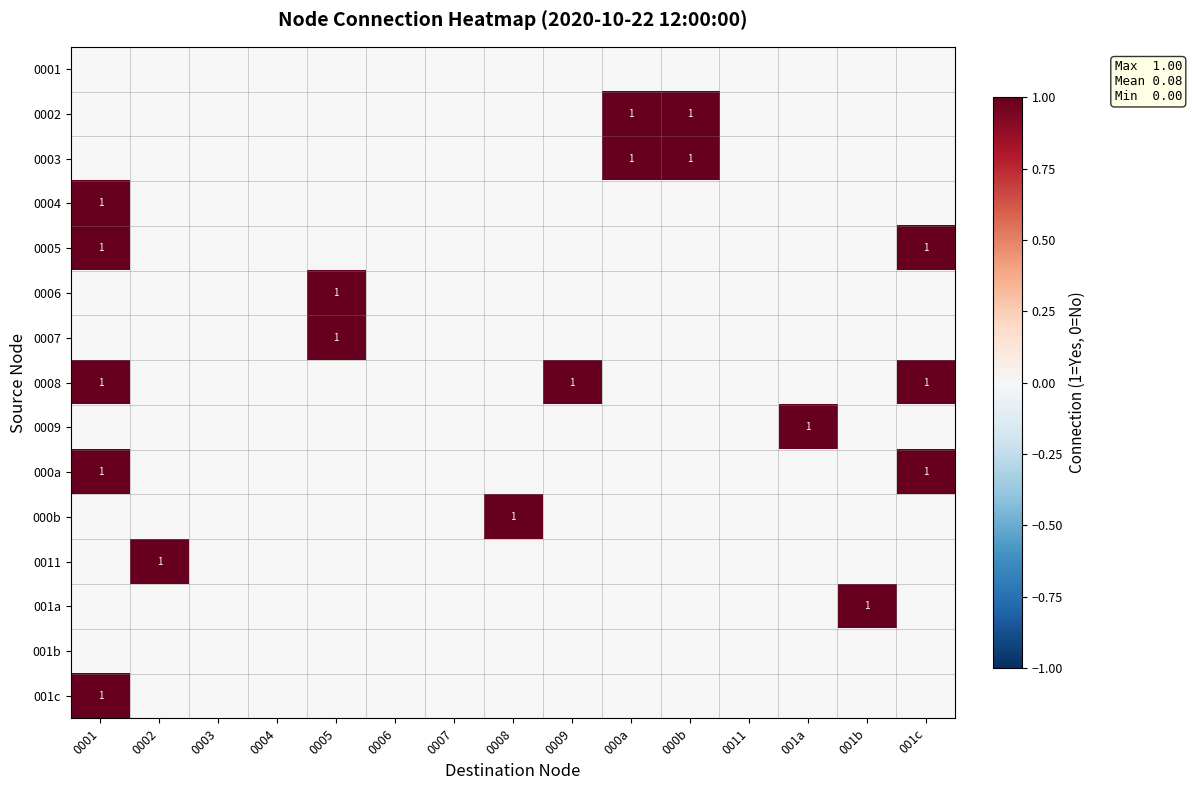

Which has a higher value, 0011 or 0006?

0011